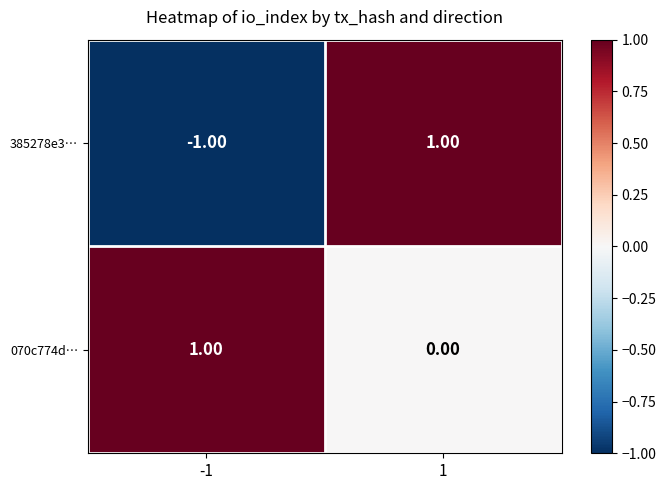

Rank the series by their average value, from lowest to highest.

385278e3…, 070c774d…